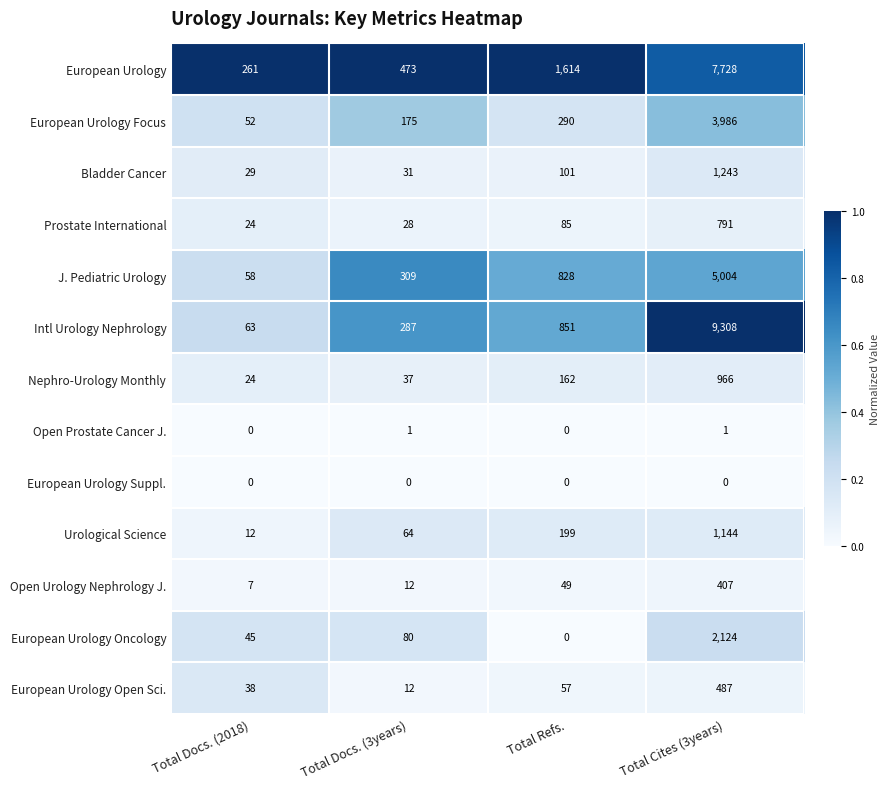

Rank the series by their maximum value, from lowest to highest.

European Urology Suppl., Open Prostate Cancer J., Open Urology Nephrology J., European Urology Open Sci., Prostate International, Nephro-Urology Monthly, Urological Science, Bladder Cancer, European Urology Oncology, European Urology Focus, J. Pediatric Urology, European Urology, Intl Urology Nephrology